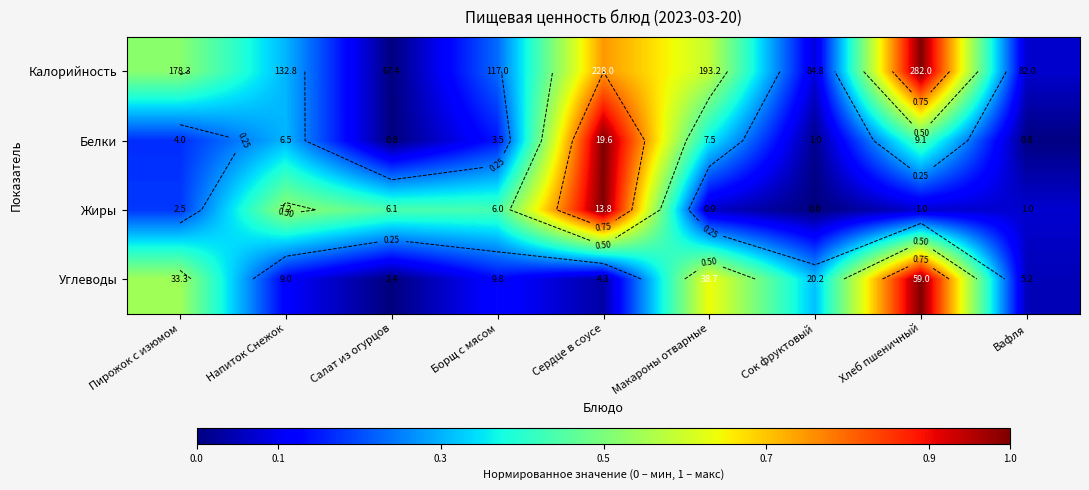

List the labels in order of Белки value, largest first.

Сердце в соусе, Хлеб пшеничный, Макароны отварные, Напиток Снежок, Пирожок с изюмом, Борщ с мясом, Сок фруктовый, Вафля, Салат из огурцов